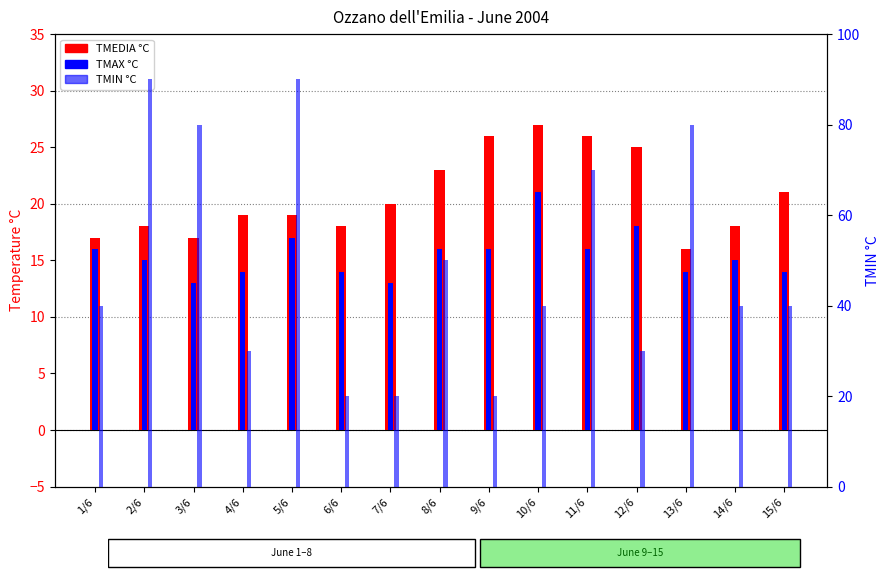

What is the spread (max minus min) of values at 5/6?

73